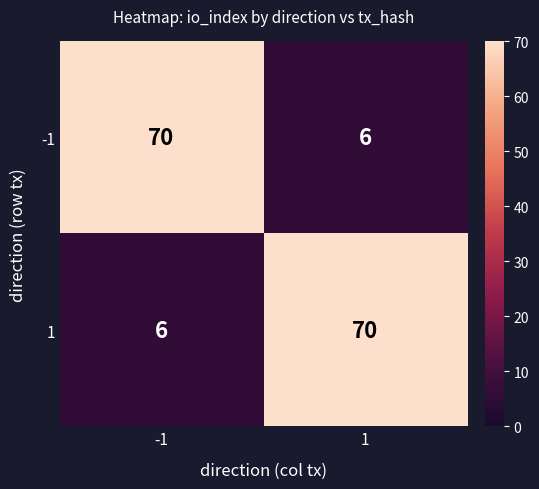

Rank the series at 1 from highest to lowest value.

1, -1